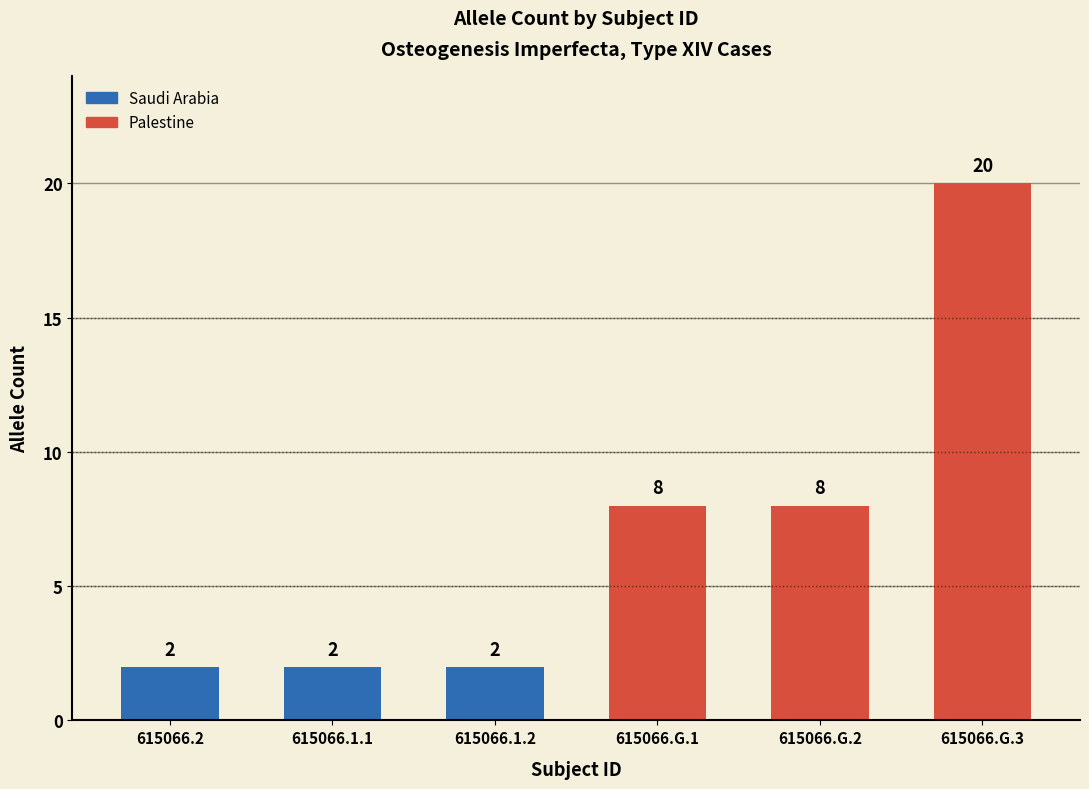

What is the minimum value shown in the chart?

2